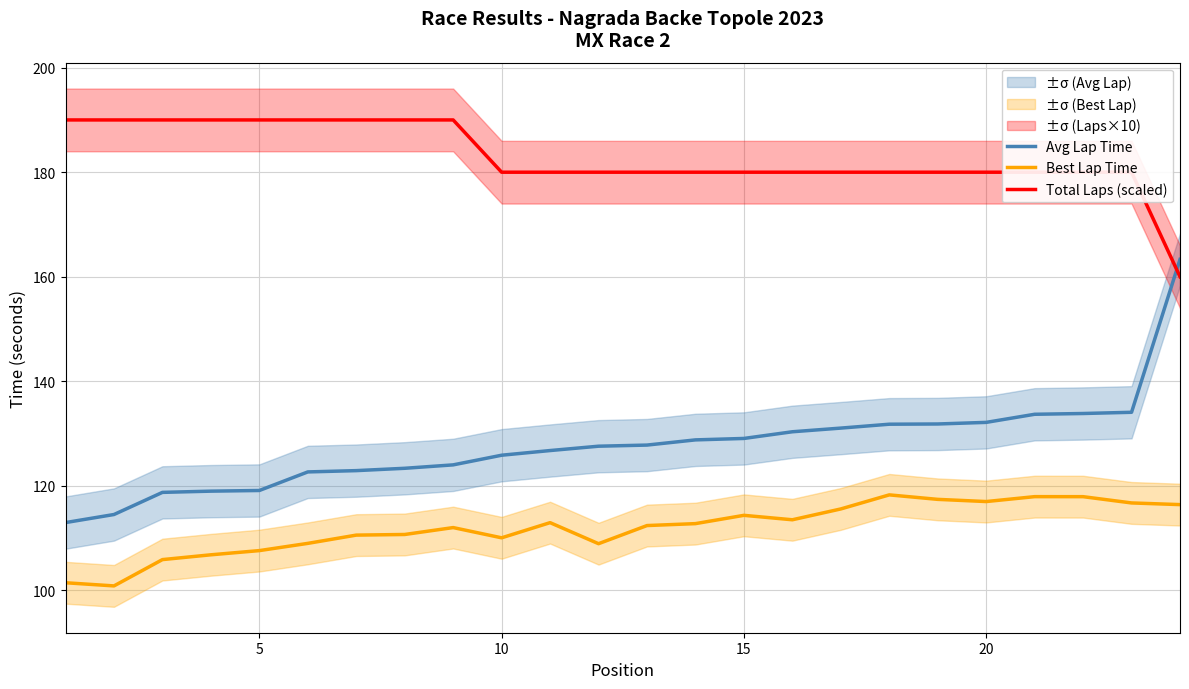

True or false: Avg Lap Time and Best Lap Time intersect in this chart.

False